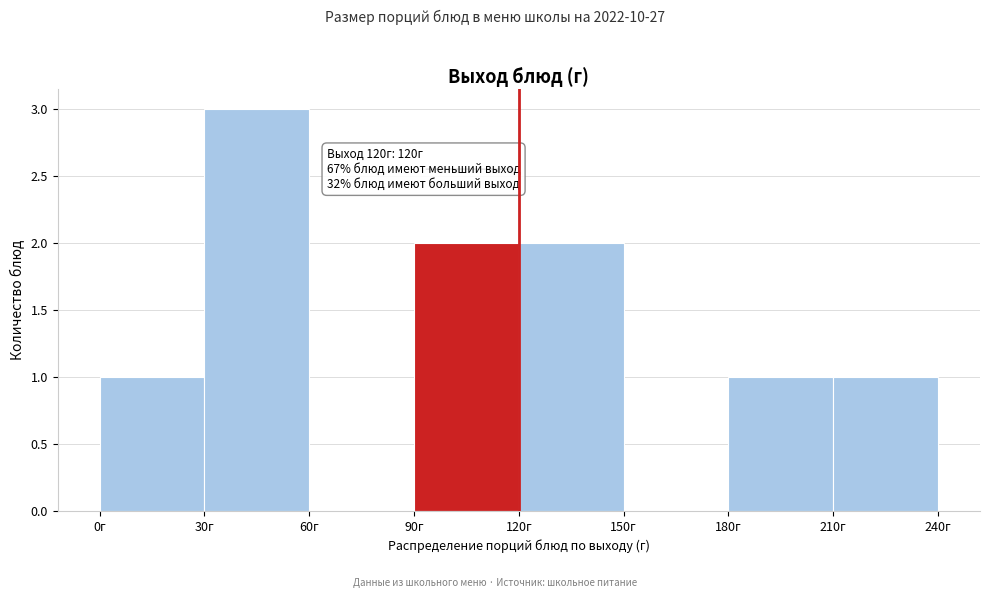

Over which range of the x-axis is the bar tallest?

30 to 60